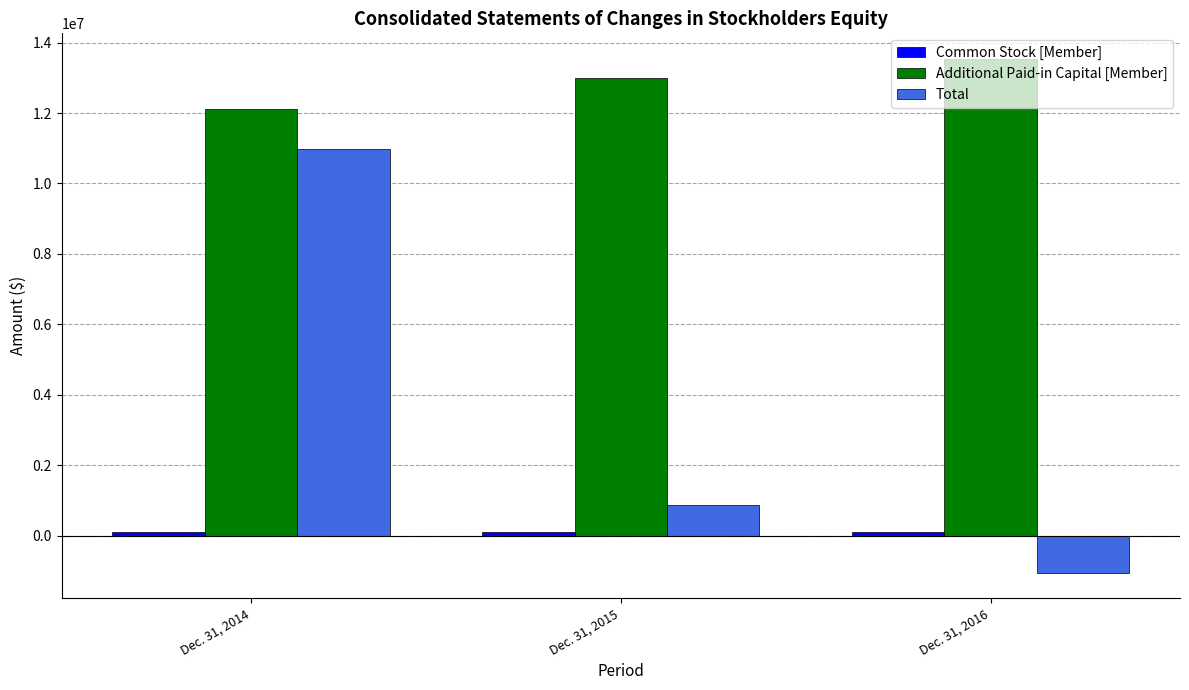

The value of Additional Paid-in Capital [Member] at Dec. 31, 2016 is 13532871. True or false?

True